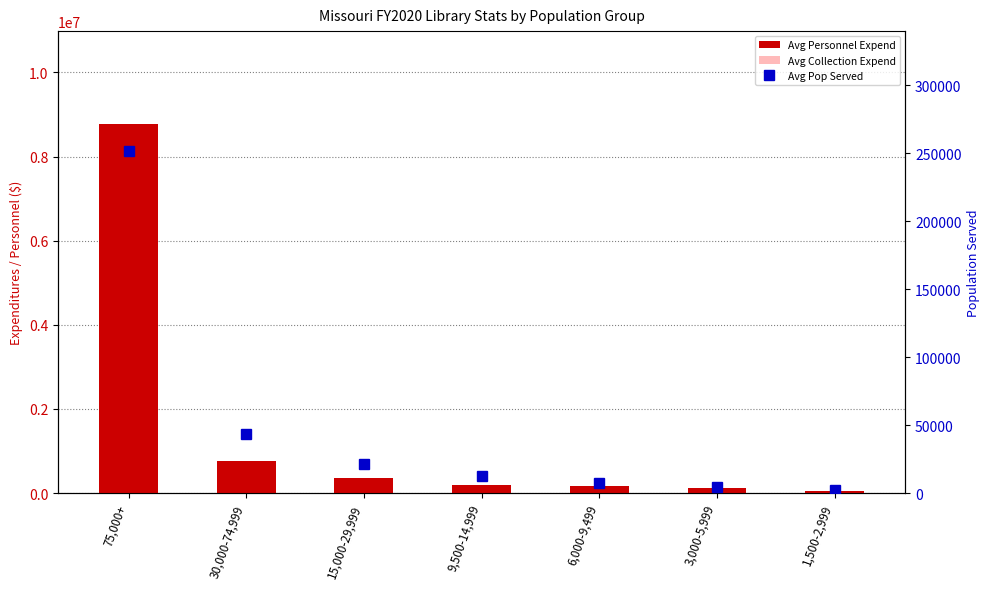

What is the approximate value of Avg Pop Served at 30,000-74,999?

43506.8